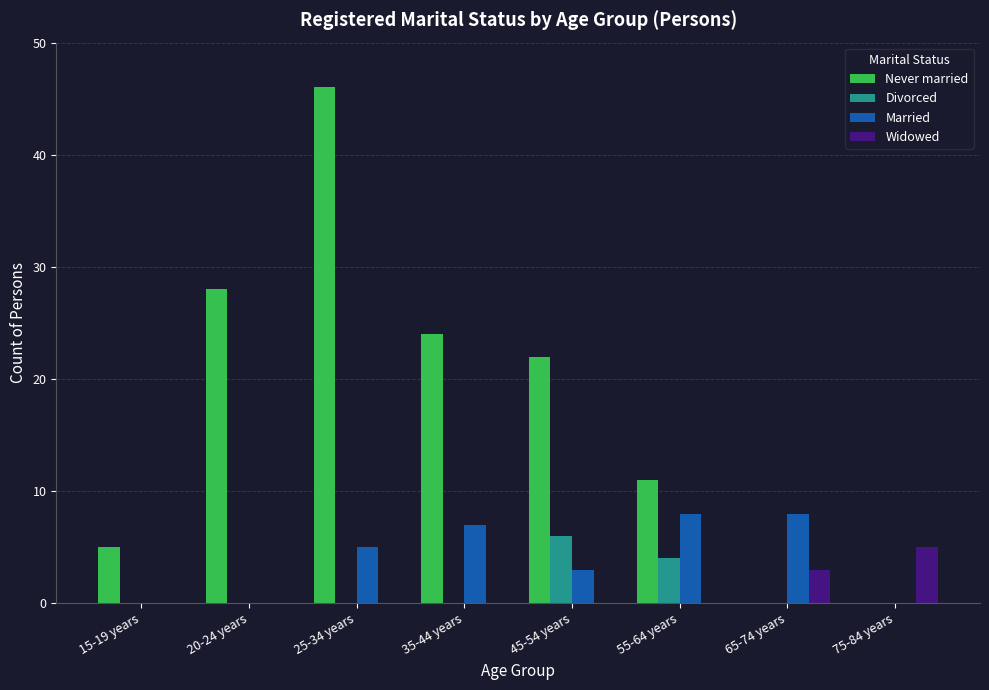

Reading right to left, what are all the values shown in this chart?

Never married: 75-84 years=0	65-74 years=0	55-64 years=11	45-54 years=22	35-44 years=24	25-34 years=46	20-24 years=28	15-19 years=5
Divorced: 75-84 years=0	65-74 years=0	55-64 years=4	45-54 years=6	35-44 years=0	25-34 years=0	20-24 years=0	15-19 years=0
Married: 75-84 years=0	65-74 years=8	55-64 years=8	45-54 years=3	35-44 years=7	25-34 years=5	20-24 years=0	15-19 years=0
Widowed: 75-84 years=5	65-74 years=3	55-64 years=0	45-54 years=0	35-44 years=0	25-34 years=0	20-24 years=0	15-19 years=0